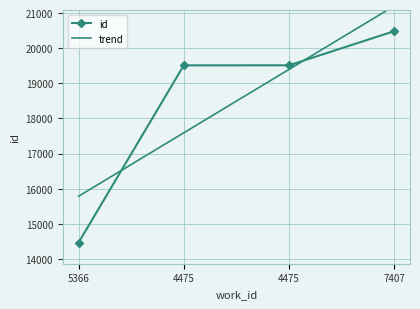

What is the label of the 3rd point from the right?

4475